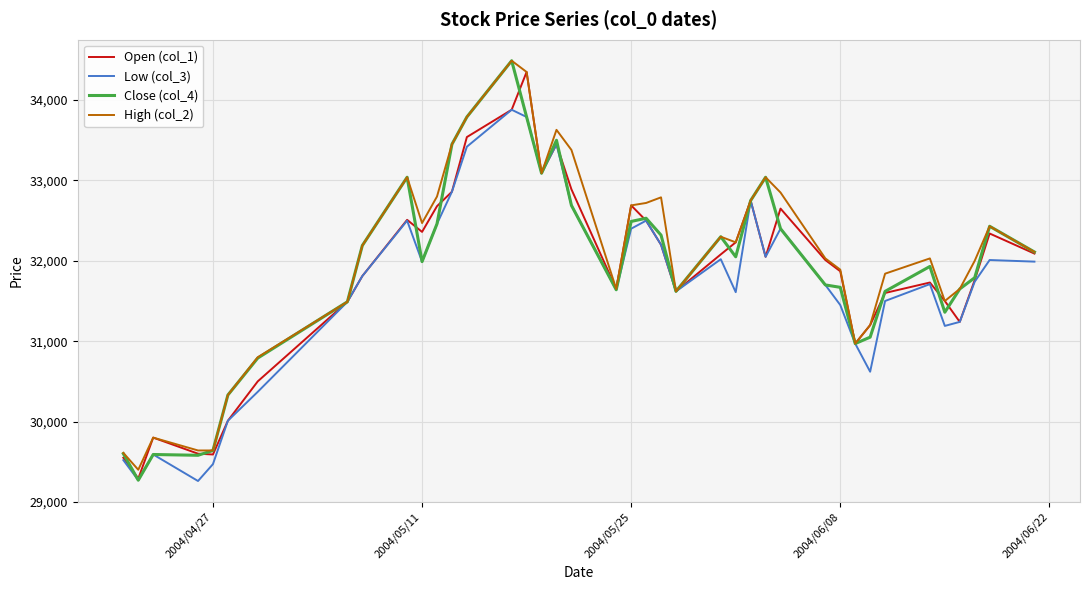

What is the highest value of the Close (col_4) series?

34490